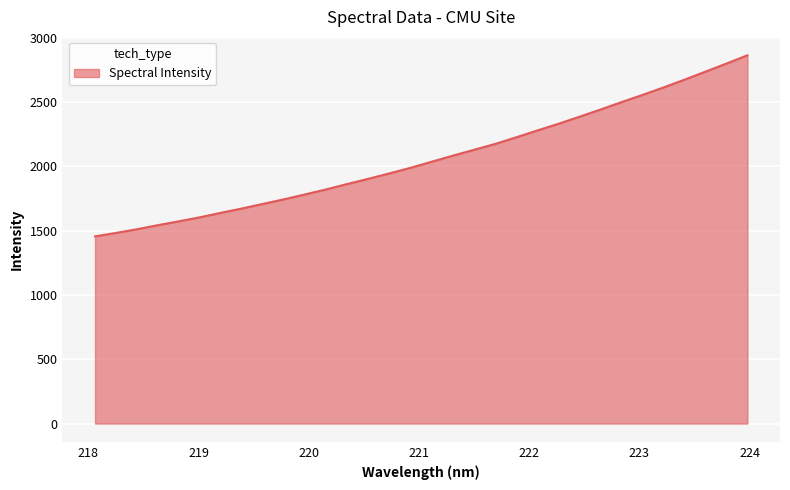

What is the minimum value shown in the chart?

1455.2